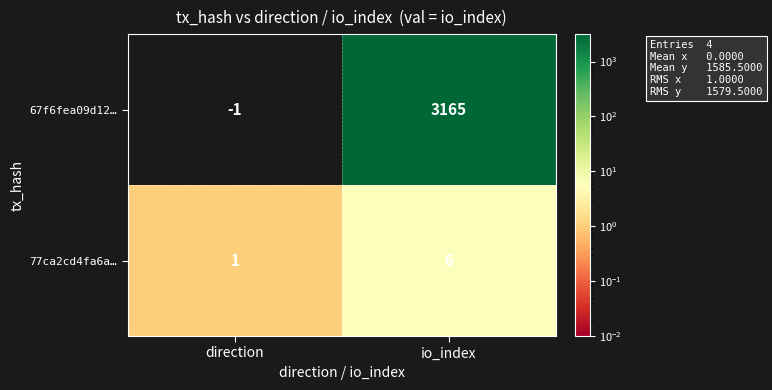

Count the number of categories in the chart.

2